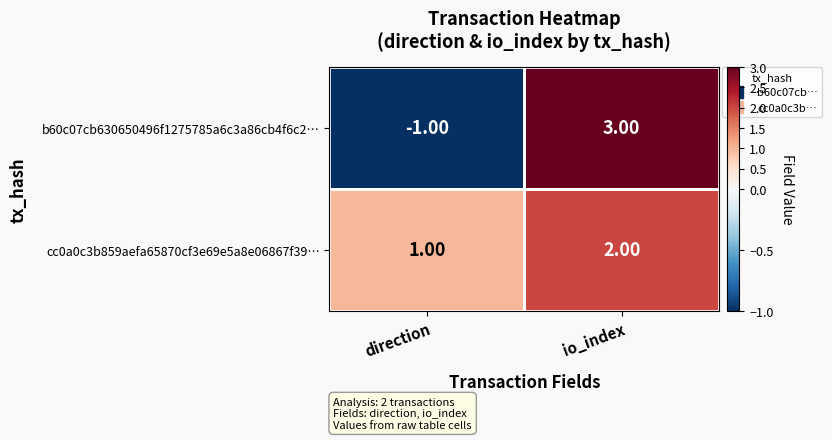

What is the sum of the cc0a0c3b859aefa65870cf3e69e5a8e06867f39… values at direction and io_index?

3